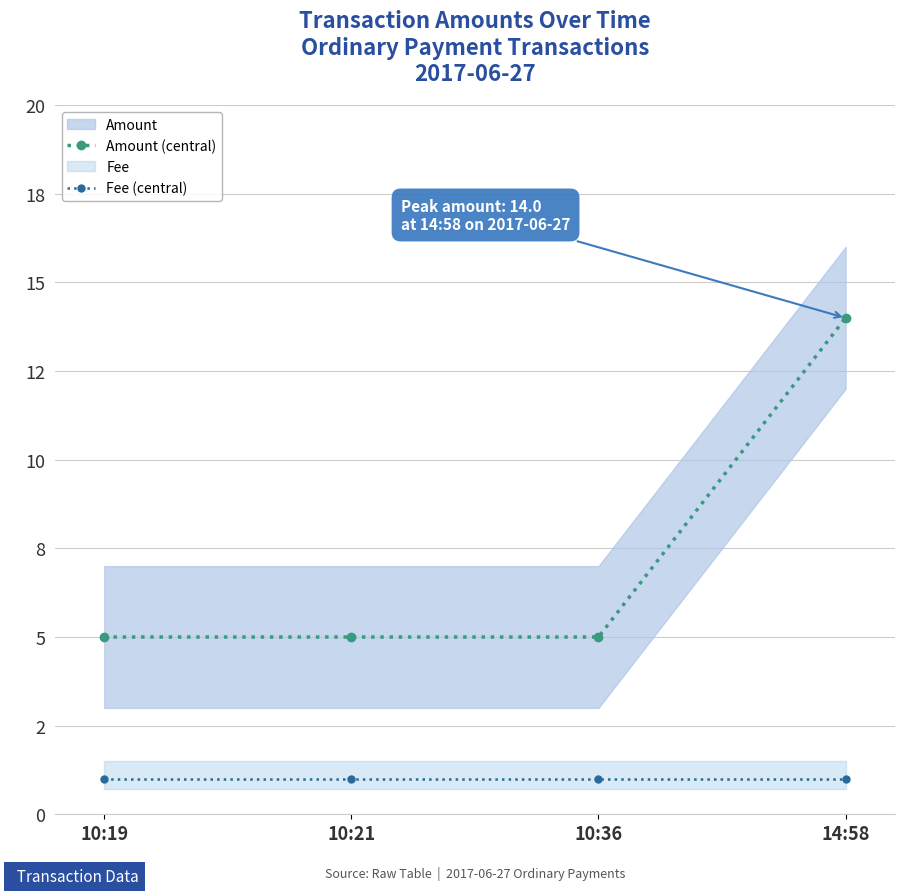

Where is Fee (central) nearest to the value 1?

10:19